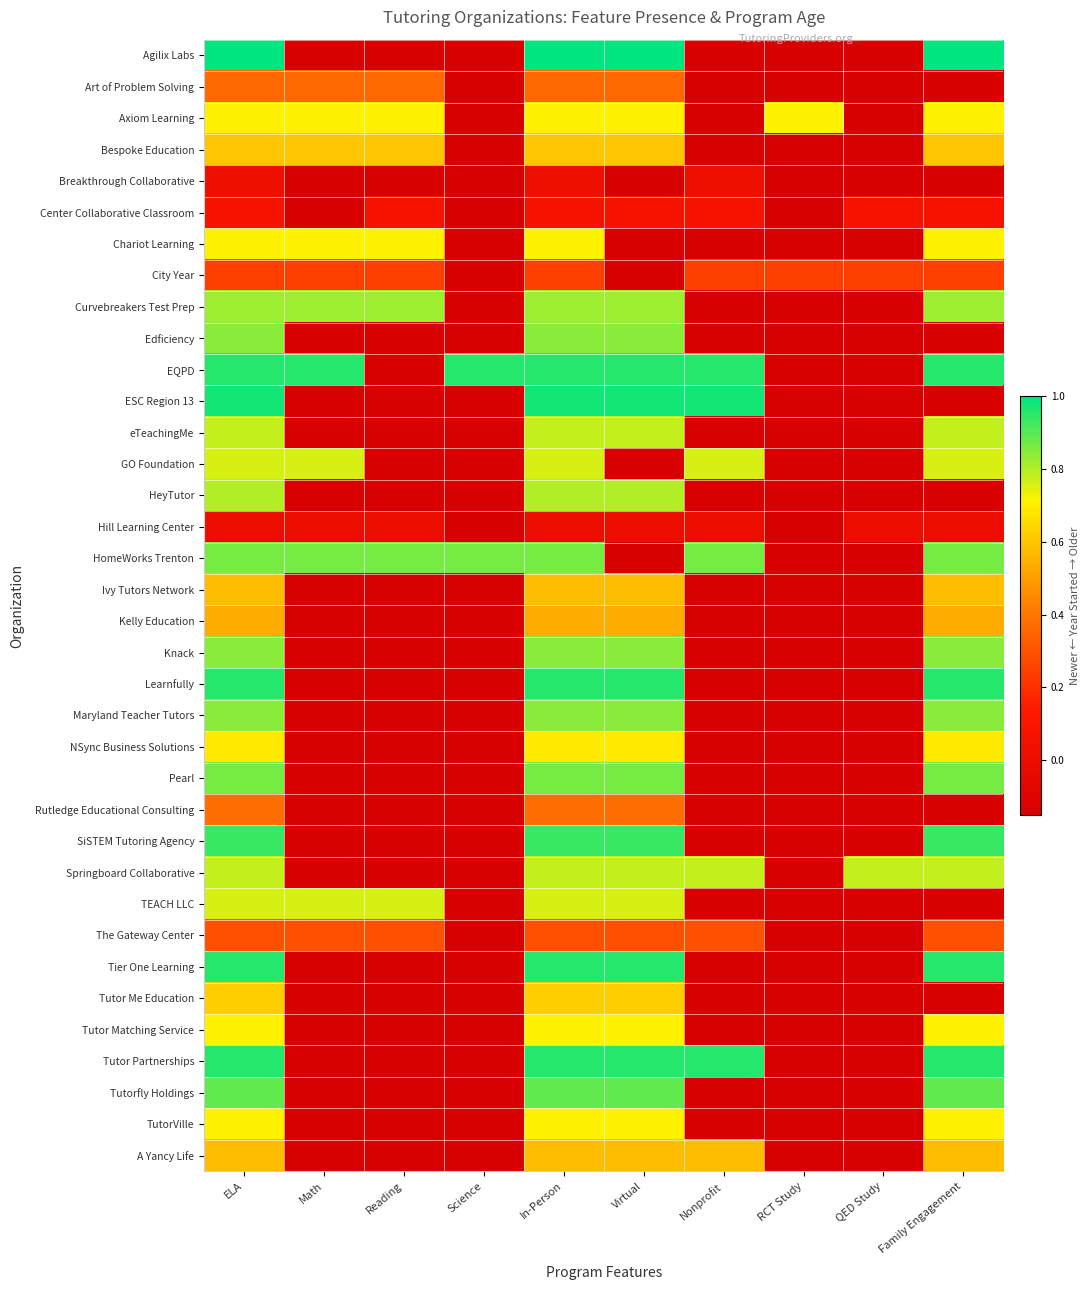

Reading left to right, extract all data points from this chart.

Agilix Labs: ELA=1.0	Math=-0.1	Reading=-0.1	Science=-0.1	In-Person=1.0	Virtual=1.0	Nonprofit=-0.1	RCT Study=-0.1	QED Study=-0.1	Family Engagement=1.0
Art of Problem Solving: ELA=0.4	Math=0.4	Reading=0.4	Science=-0.1	In-Person=0.4	Virtual=0.4	Nonprofit=-0.1	RCT Study=-0.1	QED Study=-0.1	Family Engagement=-0.1
Axiom Learning: ELA=0.7	Math=0.7	Reading=0.7	Science=-0.1	In-Person=0.7	Virtual=0.7	Nonprofit=-0.1	RCT Study=0.7	QED Study=-0.1	Family Engagement=0.7
Bespoke Education: ELA=0.6	Math=0.6	Reading=0.6	Science=-0.1	In-Person=0.6	Virtual=0.6	Nonprofit=-0.1	RCT Study=-0.1	QED Study=-0.1	Family Engagement=0.6
Breakthrough Collaborative: ELA=0.0	Math=-0.1	Reading=-0.1	Science=-0.1	In-Person=0.0	Virtual=-0.1	Nonprofit=0.0	RCT Study=-0.1	QED Study=-0.1	Family Engagement=-0.1
Center Collaborative Classroom: ELA=0.1	Math=-0.1	Reading=0.1	Science=-0.1	In-Person=0.1	Virtual=0.1	Nonprofit=0.1	RCT Study=-0.1	QED Study=0.1	Family Engagement=0.1
Chariot Learning: ELA=0.7	Math=0.7	Reading=0.7	Science=-0.1	In-Person=0.7	Virtual=-0.1	Nonprofit=-0.1	RCT Study=-0.1	QED Study=-0.1	Family Engagement=0.7
City Year: ELA=0.2	Math=0.2	Reading=0.2	Science=-0.1	In-Person=0.2	Virtual=-0.1	Nonprofit=0.2	RCT Study=0.2	QED Study=0.2	Family Engagement=0.2
Curvebreakers Test Prep: ELA=0.8	Math=0.8	Reading=0.8	Science=-0.1	In-Person=0.8	Virtual=0.8	Nonprofit=-0.1	RCT Study=-0.1	QED Study=-0.1	Family Engagement=0.8
Edficiency: ELA=0.8	Math=-0.1	Reading=-0.1	Science=-0.1	In-Person=0.8	Virtual=0.8	Nonprofit=-0.1	RCT Study=-0.1	QED Study=-0.1	Family Engagement=-0.1
EQPD: ELA=1.0	Math=1.0	Reading=-0.1	Science=1.0	In-Person=1.0	Virtual=1.0	Nonprofit=1.0	RCT Study=-0.1	QED Study=-0.1	Family Engagement=1.0
ESC Region 13: ELA=1.0	Math=-0.1	Reading=-0.1	Science=-0.1	In-Person=1.0	Virtual=1.0	Nonprofit=1.0	RCT Study=-0.1	QED Study=-0.1	Family Engagement=-0.1
eTeachingMe: ELA=0.8	Math=-0.1	Reading=-0.1	Science=-0.1	In-Person=0.8	Virtual=0.8	Nonprofit=-0.1	RCT Study=-0.1	QED Study=-0.1	Family Engagement=0.8
GO Foundation: ELA=0.8	Math=0.8	Reading=-0.1	Science=-0.1	In-Person=0.8	Virtual=-0.1	Nonprofit=0.8	RCT Study=-0.1	QED Study=-0.1	Family Engagement=0.8
HeyTutor: ELA=0.8	Math=-0.1	Reading=-0.1	Science=-0.1	In-Person=0.8	Virtual=0.8	Nonprofit=-0.1	RCT Study=-0.1	QED Study=-0.1	Family Engagement=-0.1
Hill Learning Center: ELA=0.0	Math=0.0	Reading=0.0	Science=-0.1	In-Person=0.0	Virtual=0.0	Nonprofit=0.0	RCT Study=-0.1	QED Study=0.0	Family Engagement=0.0
HomeWorks Trenton: ELA=0.9	Math=0.9	Reading=0.9	Science=0.9	In-Person=0.9	Virtual=-0.1	Nonprofit=0.9	RCT Study=-0.1	QED Study=-0.1	Family Engagement=0.9
Ivy Tutors Network: ELA=0.6	Math=-0.1	Reading=-0.1	Science=-0.1	In-Person=0.6	Virtual=0.6	Nonprofit=-0.1	RCT Study=-0.1	QED Study=-0.1	Family Engagement=0.6
Kelly Education: ELA=0.5	Math=-0.1	Reading=-0.1	Science=-0.1	In-Person=0.5	Virtual=0.5	Nonprofit=-0.1	RCT Study=-0.1	QED Study=-0.1	Family Engagement=0.5
Knack: ELA=0.8	Math=-0.1	Reading=-0.1	Science=-0.1	In-Person=0.8	Virtual=0.8	Nonprofit=-0.1	RCT Study=-0.1	QED Study=-0.1	Family Engagement=0.8
Learnfully: ELA=1.0	Math=-0.1	Reading=-0.1	Science=-0.1	In-Person=1.0	Virtual=1.0	Nonprofit=-0.1	RCT Study=-0.1	QED Study=-0.1	Family Engagement=1.0
Maryland Teacher Tutors: ELA=0.8	Math=-0.1	Reading=-0.1	Science=-0.1	In-Person=0.8	Virtual=0.8	Nonprofit=-0.1	RCT Study=-0.1	QED Study=-0.1	Family Engagement=0.8
NSync Business Solutions: ELA=0.7	Math=-0.1	Reading=-0.1	Science=-0.1	In-Person=0.7	Virtual=0.7	Nonprofit=-0.1	RCT Study=-0.1	QED Study=-0.1	Family Engagement=0.7
Pearl: ELA=0.9	Math=-0.1	Reading=-0.1	Science=-0.1	In-Person=0.9	Virtual=0.9	Nonprofit=-0.1	RCT Study=-0.1	QED Study=-0.1	Family Engagement=0.9
Rutledge Educational Consulting: ELA=0.4	Math=-0.1	Reading=-0.1	Science=-0.1	In-Person=0.4	Virtual=0.4	Nonprofit=-0.1	RCT Study=-0.1	QED Study=-0.1	Family Engagement=-0.1
SiSTEM Tutoring Agency: ELA=0.9	Math=-0.1	Reading=-0.1	Science=-0.1	In-Person=0.9	Virtual=0.9	Nonprofit=-0.1	RCT Study=-0.1	QED Study=-0.1	Family Engagement=0.9
Springboard Collaborative: ELA=0.8	Math=-0.1	Reading=-0.1	Science=-0.1	In-Person=0.8	Virtual=0.8	Nonprofit=0.8	RCT Study=-0.1	QED Study=0.8	Family Engagement=0.8
TEACH LLC: ELA=0.8	Math=0.8	Reading=0.8	Science=-0.1	In-Person=0.8	Virtual=0.8	Nonprofit=-0.1	RCT Study=-0.1	QED Study=-0.1	Family Engagement=-0.1
The Gateway Center: ELA=0.3	Math=0.3	Reading=0.3	Science=-0.1	In-Person=0.3	Virtual=0.3	Nonprofit=0.3	RCT Study=-0.1	QED Study=-0.1	Family Engagement=0.3
Tier One Learning: ELA=1.0	Math=-0.1	Reading=-0.1	Science=-0.1	In-Person=1.0	Virtual=1.0	Nonprofit=-0.1	RCT Study=-0.1	QED Study=-0.1	Family Engagement=1.0
Tutor Me Education: ELA=0.6	Math=-0.1	Reading=-0.1	Science=-0.1	In-Person=0.6	Virtual=0.6	Nonprofit=-0.1	RCT Study=-0.1	QED Study=-0.1	Family Engagement=-0.1
Tutor Matching Service: ELA=0.7	Math=-0.1	Reading=-0.1	Science=-0.1	In-Person=0.7	Virtual=0.7	Nonprofit=-0.1	RCT Study=-0.1	QED Study=-0.1	Family Engagement=0.7
Tutor Partnerships: ELA=1.0	Math=-0.1	Reading=-0.1	Science=-0.1	In-Person=1.0	Virtual=1.0	Nonprofit=1.0	RCT Study=-0.1	QED Study=-0.1	Family Engagement=1.0
Tutorfly Holdings: ELA=0.9	Math=-0.1	Reading=-0.1	Science=-0.1	In-Person=0.9	Virtual=0.9	Nonprofit=-0.1	RCT Study=-0.1	QED Study=-0.1	Family Engagement=0.9
TutorVille: ELA=0.7	Math=-0.1	Reading=-0.1	Science=-0.1	In-Person=0.7	Virtual=0.7	Nonprofit=-0.1	RCT Study=-0.1	QED Study=-0.1	Family Engagement=0.7
A Yancy Life: ELA=0.6	Math=-0.1	Reading=-0.1	Science=-0.1	In-Person=0.6	Virtual=0.6	Nonprofit=0.6	RCT Study=-0.1	QED Study=-0.1	Family Engagement=0.6